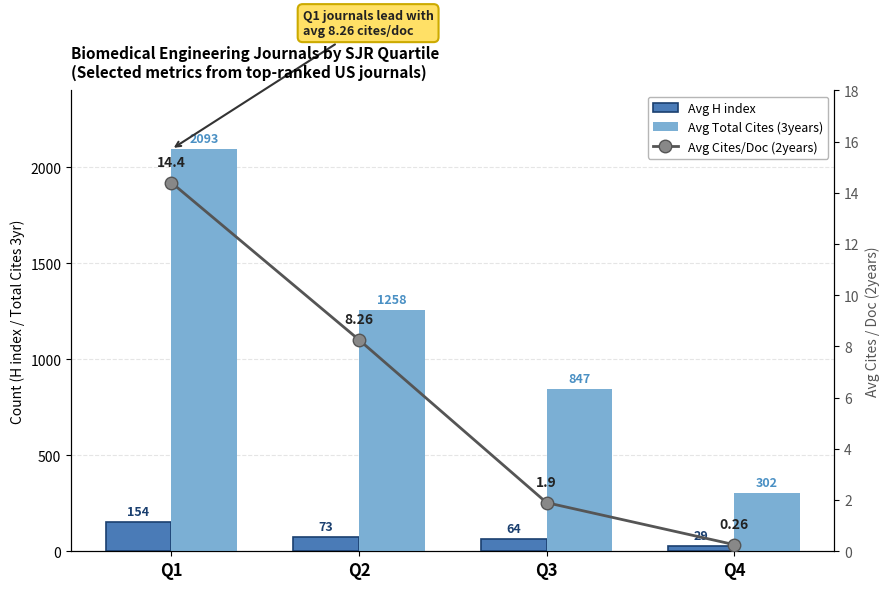

What is the approximate value of Avg H index at Q3?

64.0